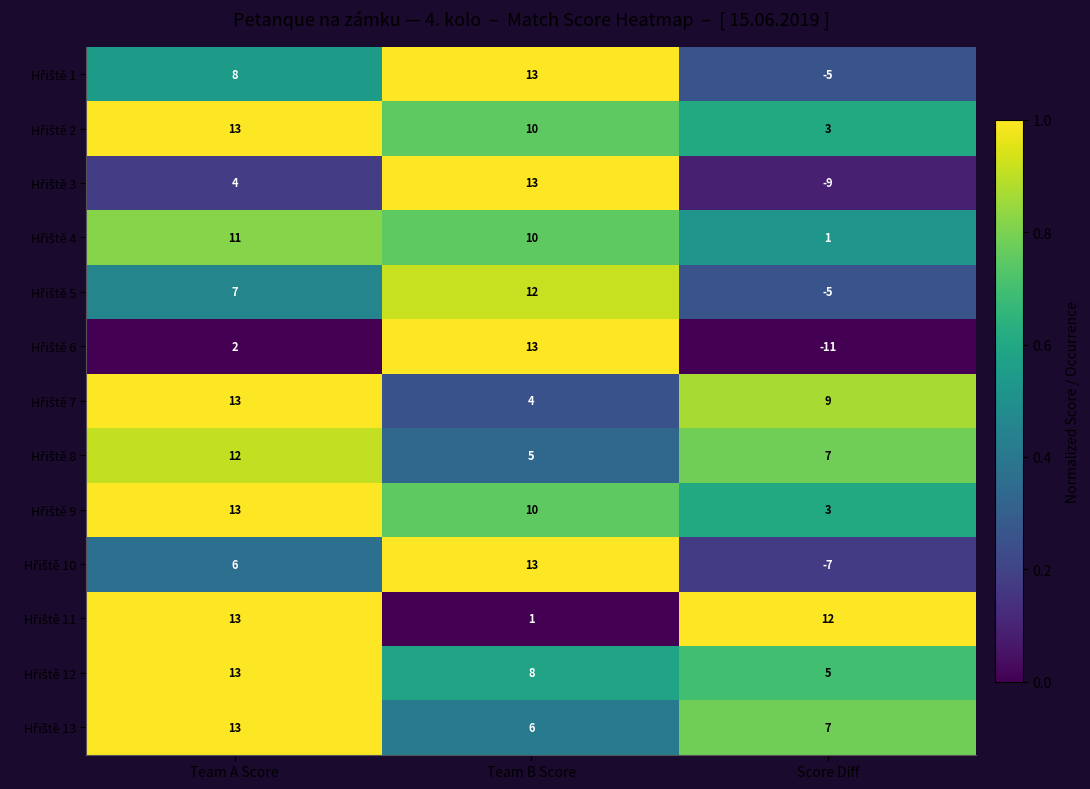

At how many categories does at least one series exceed 7?

3